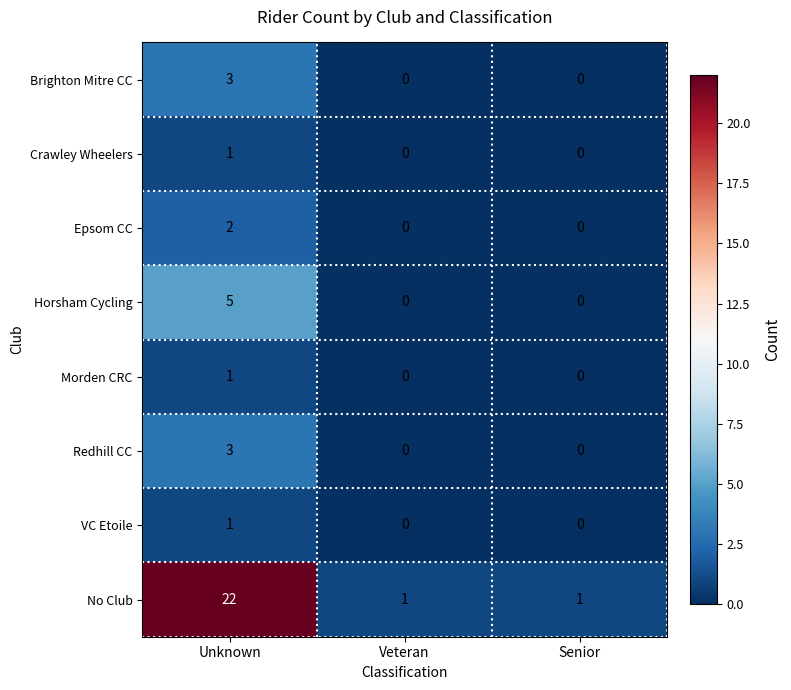

Reading right to left, what are all the values shown in this chart?

Brighton Mitre CC: Senior=0	Veteran=0	Unknown=3
Crawley Wheelers: Senior=0	Veteran=0	Unknown=1
Epsom CC: Senior=0	Veteran=0	Unknown=2
Horsham Cycling: Senior=0	Veteran=0	Unknown=5
Morden CRC: Senior=0	Veteran=0	Unknown=1
Redhill CC: Senior=0	Veteran=0	Unknown=3
VC Etoile: Senior=0	Veteran=0	Unknown=1
No Club: Senior=1	Veteran=1	Unknown=22